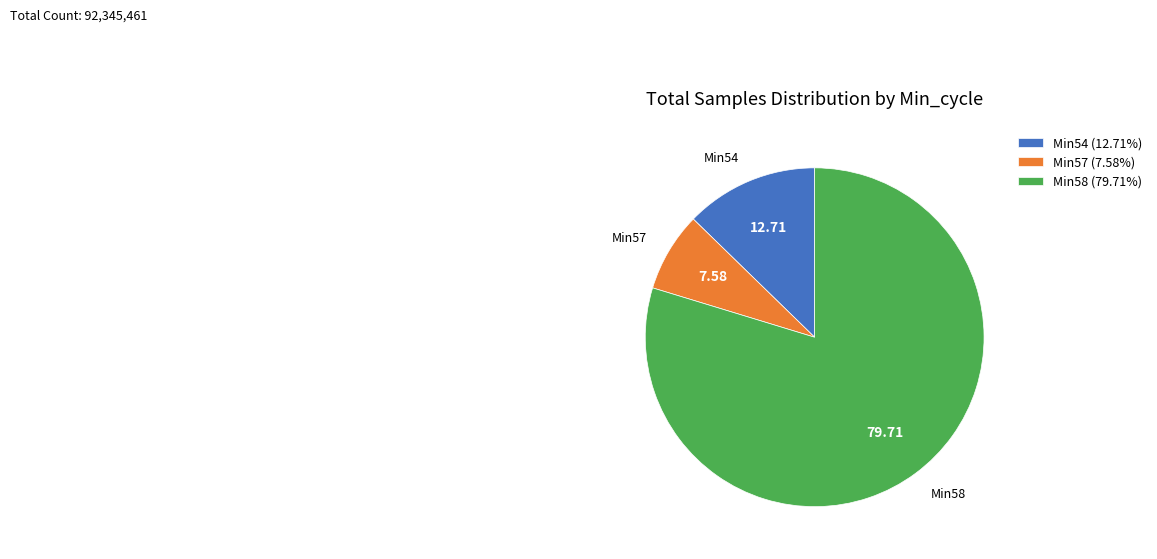

Is there any slice that represents more than half of the pie?

Yes